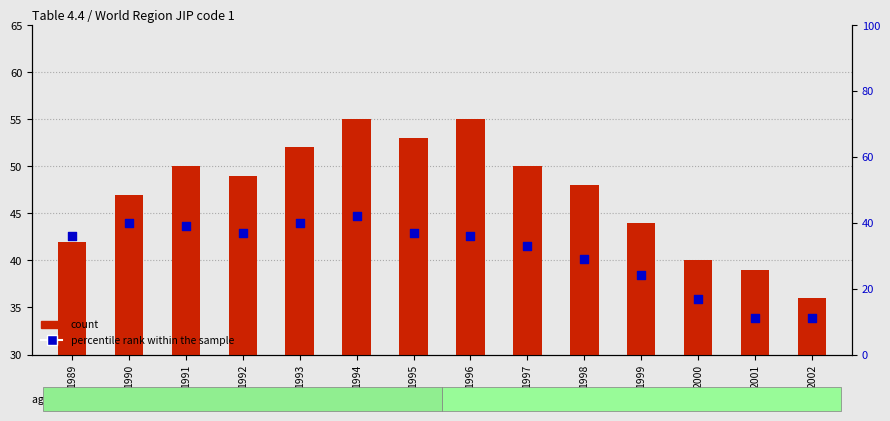

Is the value of count at 1989 greater than the value of percentile rank within the sample at 2002?

Yes